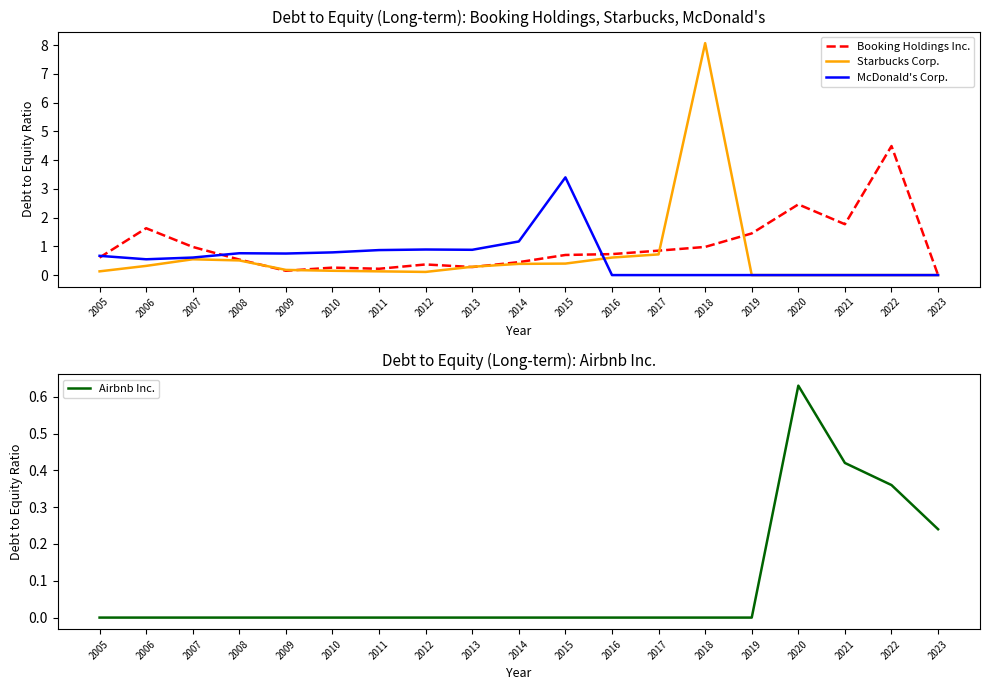

What are all the series names shown in the legend?

Booking Holdings Inc., Starbucks Corp., McDonald's Corp., Airbnb Inc.